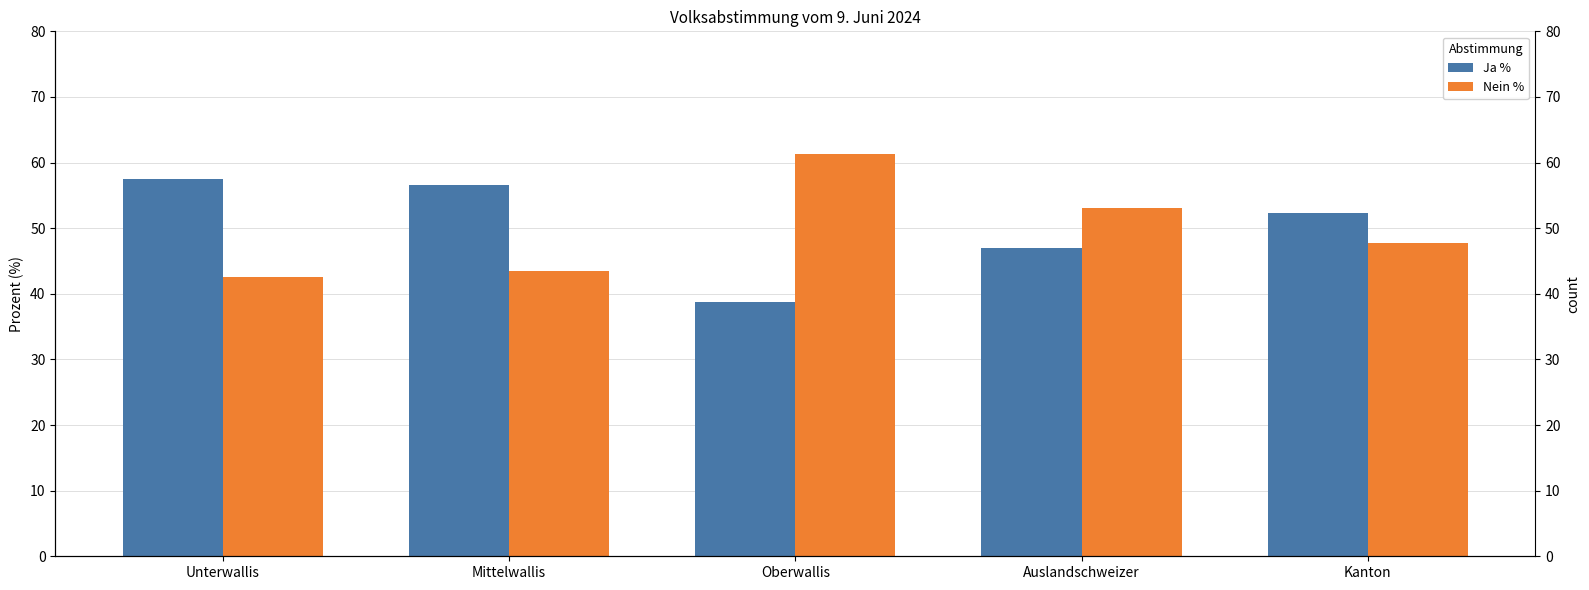

How many series are shown in this chart?

2